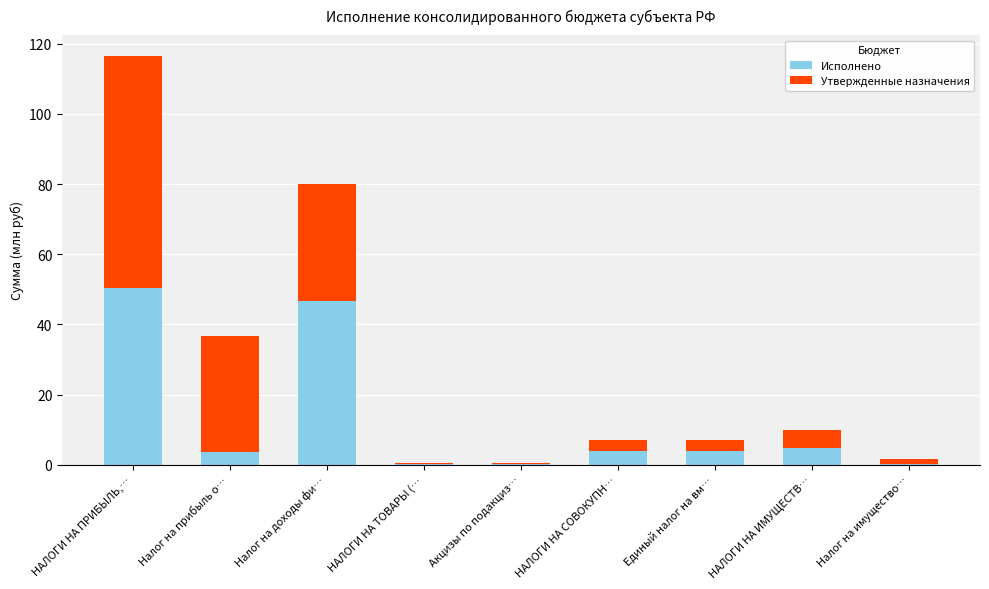

What value does the Исполнено series have at Акцизы по подакциз…?

0.2